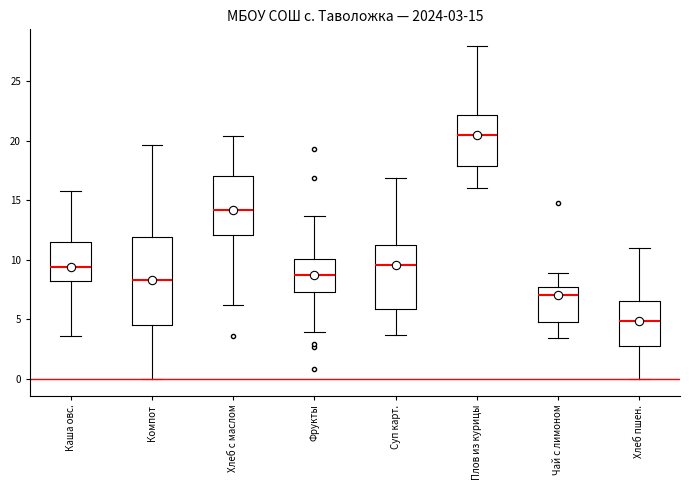

Which box has the lowest median line?

Хлеб пшен.